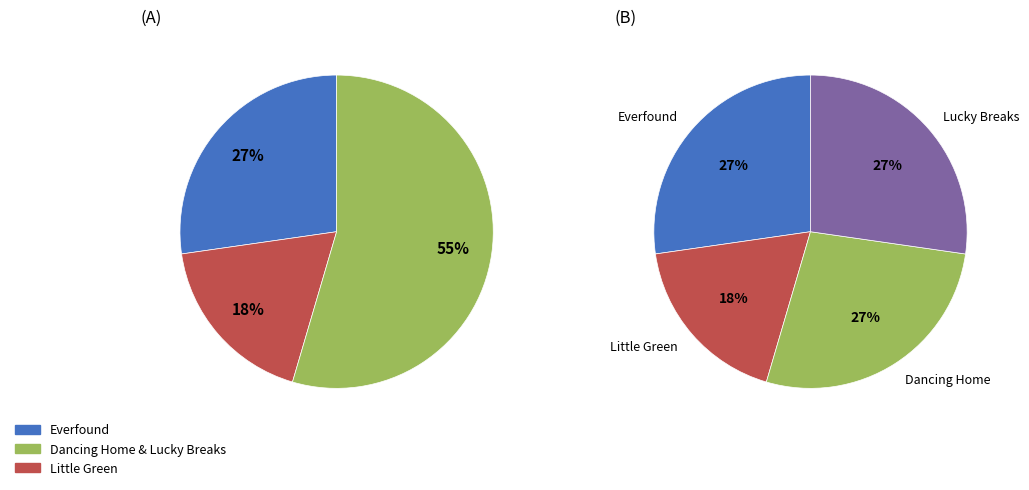

How many segments does this pie chart have?

4